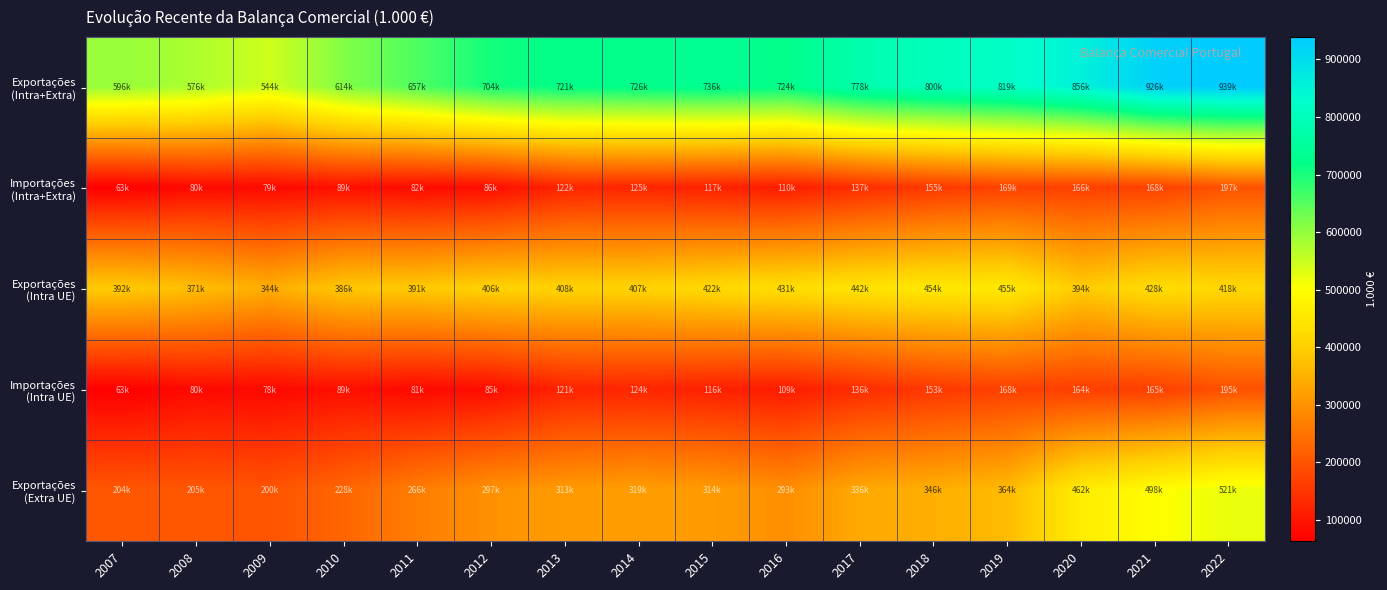

Which series has the widest spread of values?

Exportações (Intra+Extra)